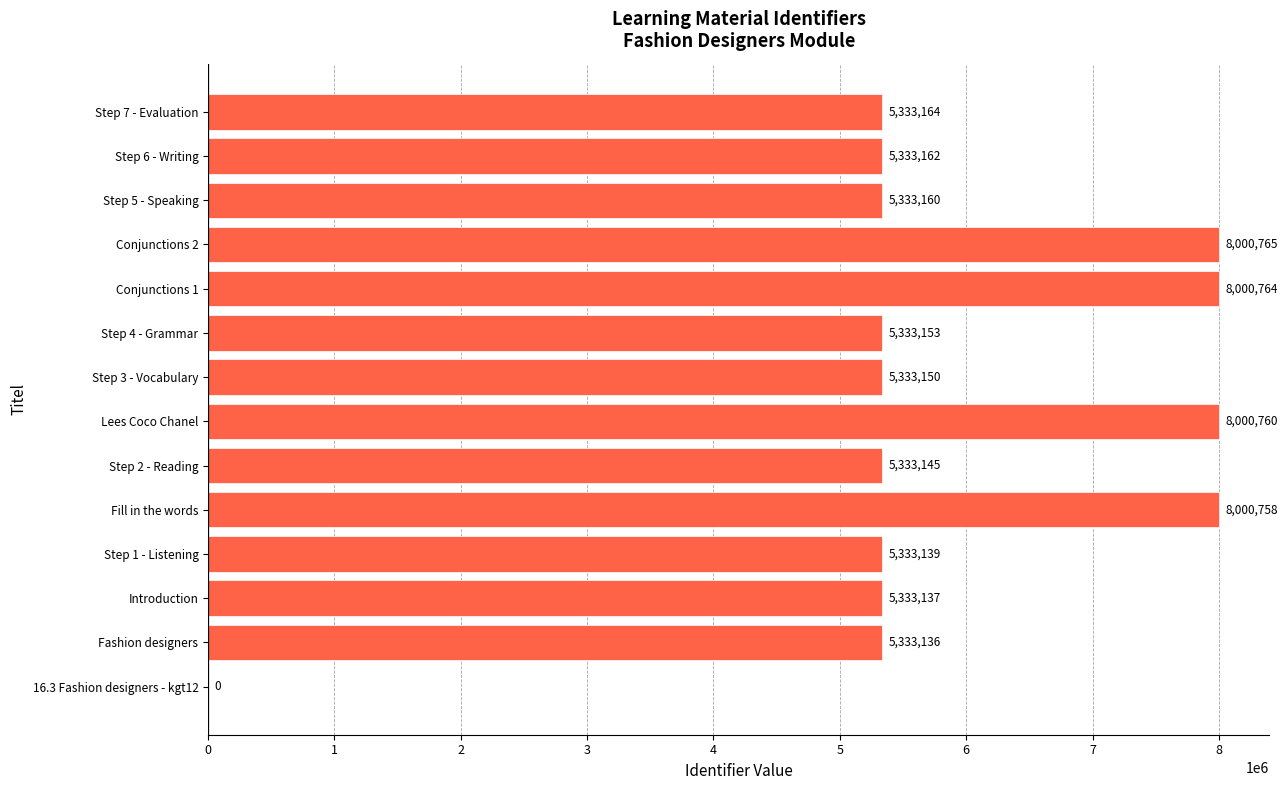

Which label corresponds to the largest value in the chart?

Conjunctions 2